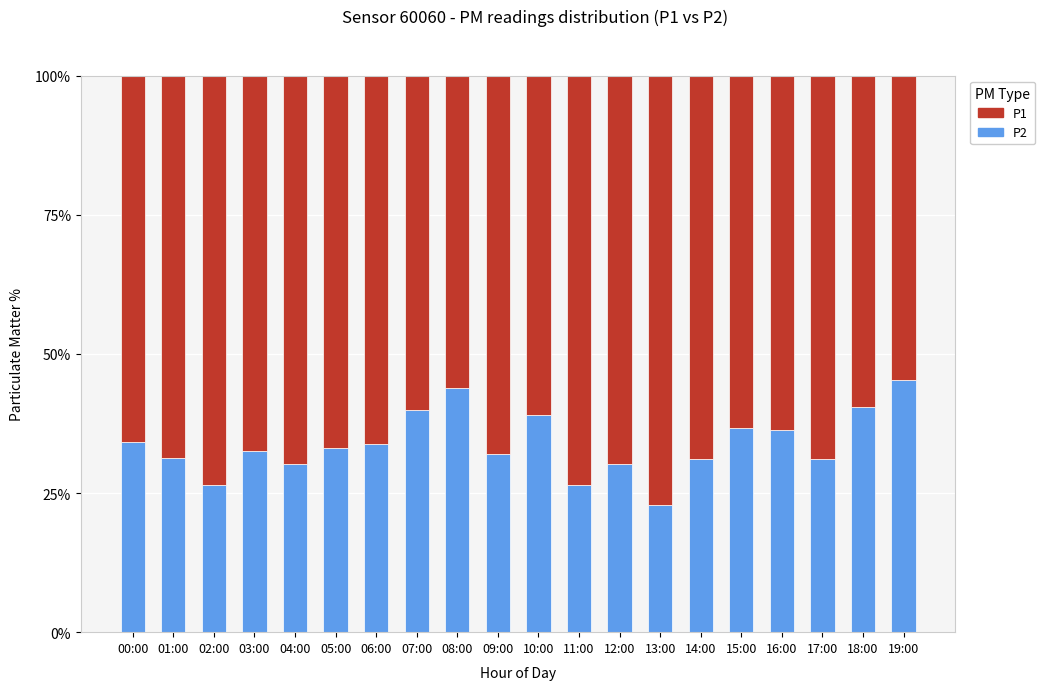

How many bars are there in total?

20